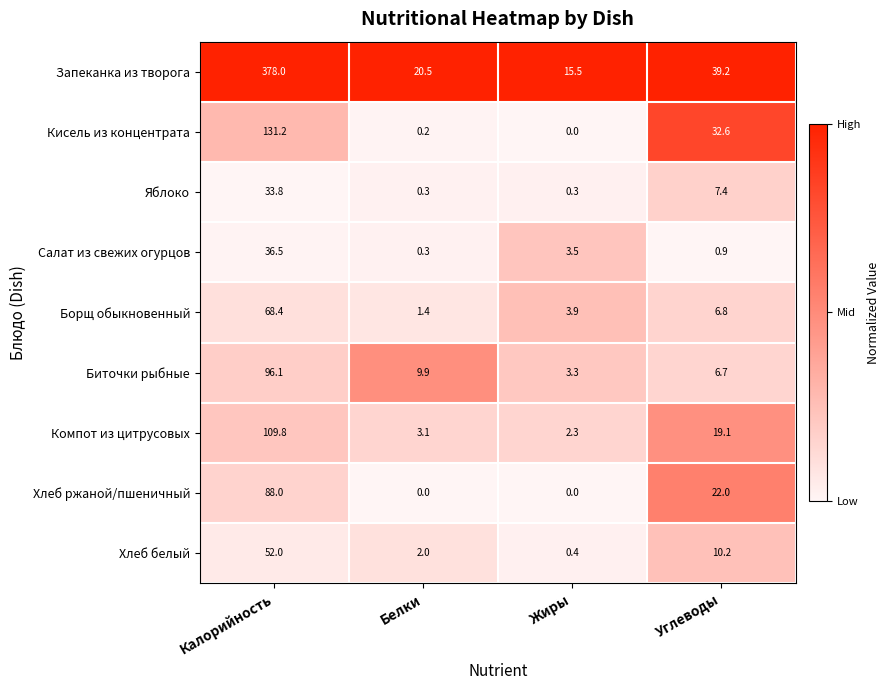

What is the total value across all series at Углеводы?

144.9